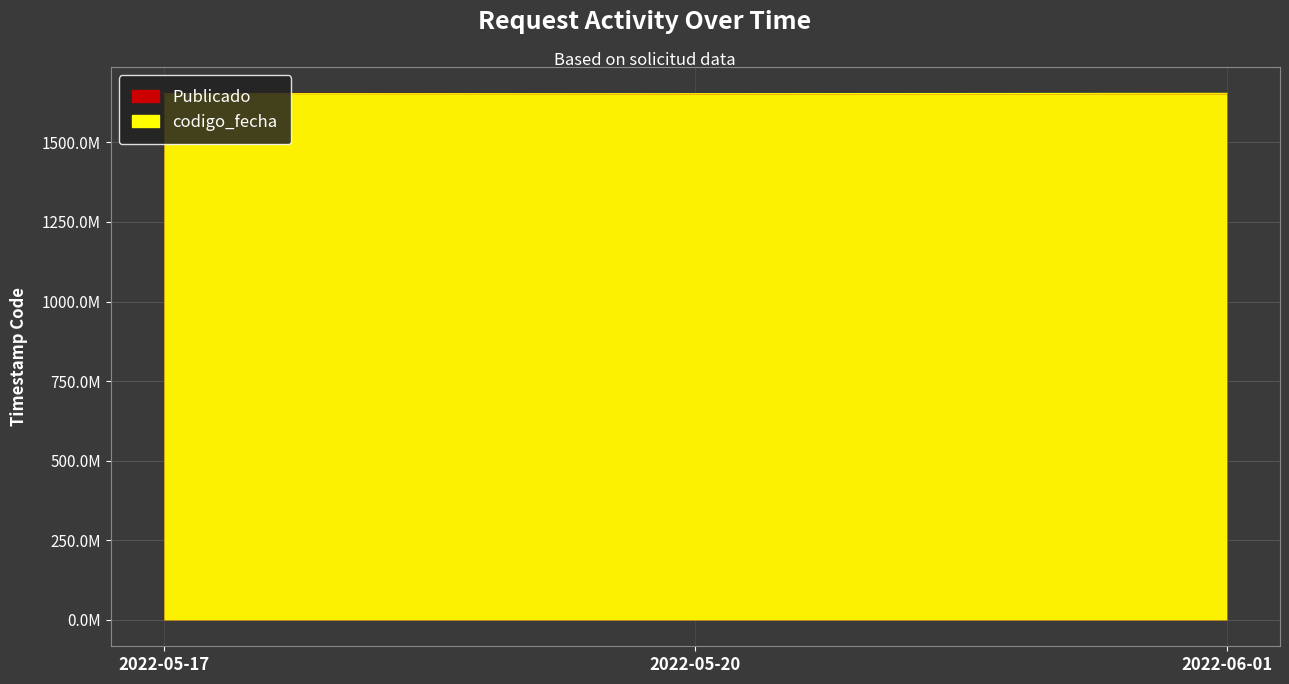

At 2022-05-17, list the series in order from largest to smallest.

Publicado, codigo_fecha